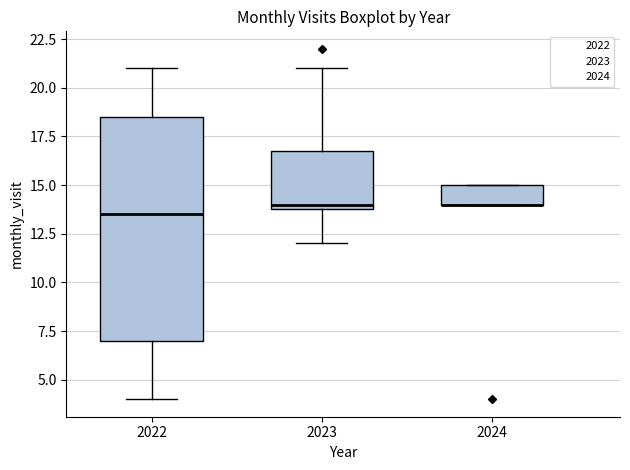

Which box is the tallest, from its lower edge to its upper edge?

2022